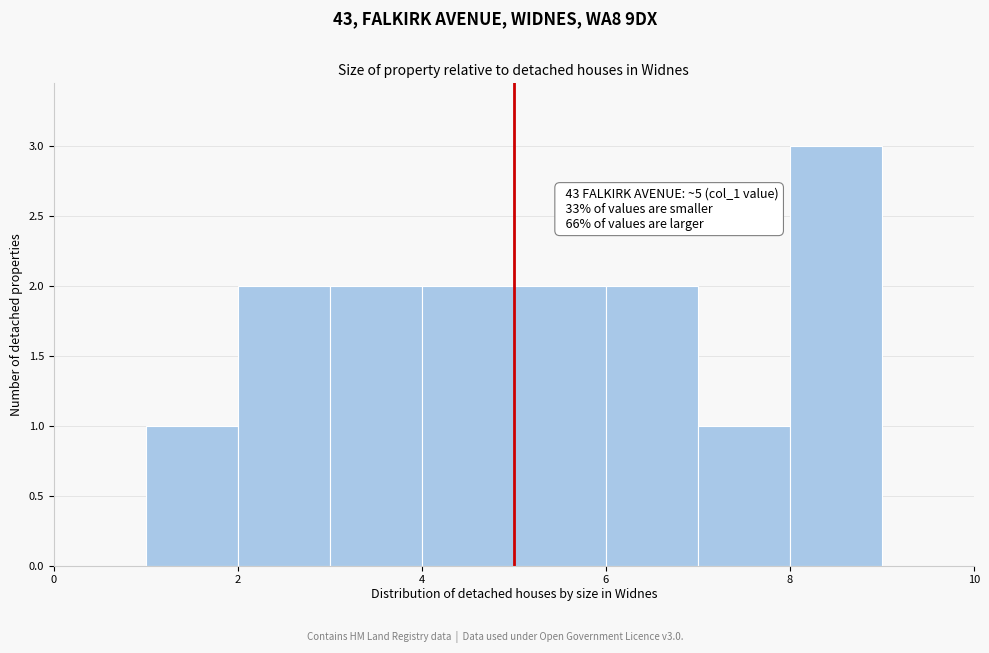

Which range on the x-axis has the tallest bar?

8 to 9